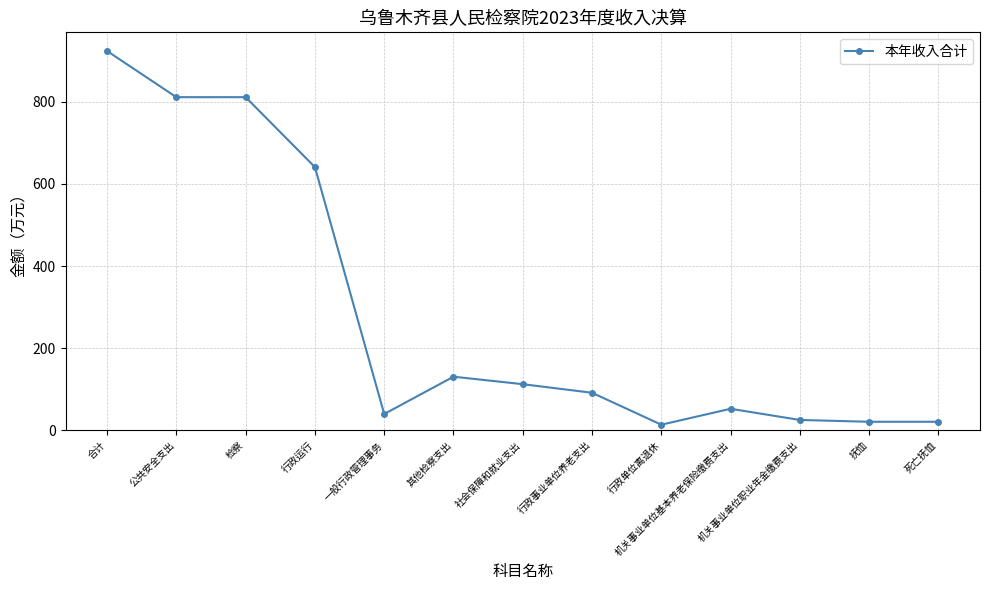

The chart shows a value of 20.9 at 死亡抚恤. True or false?

True